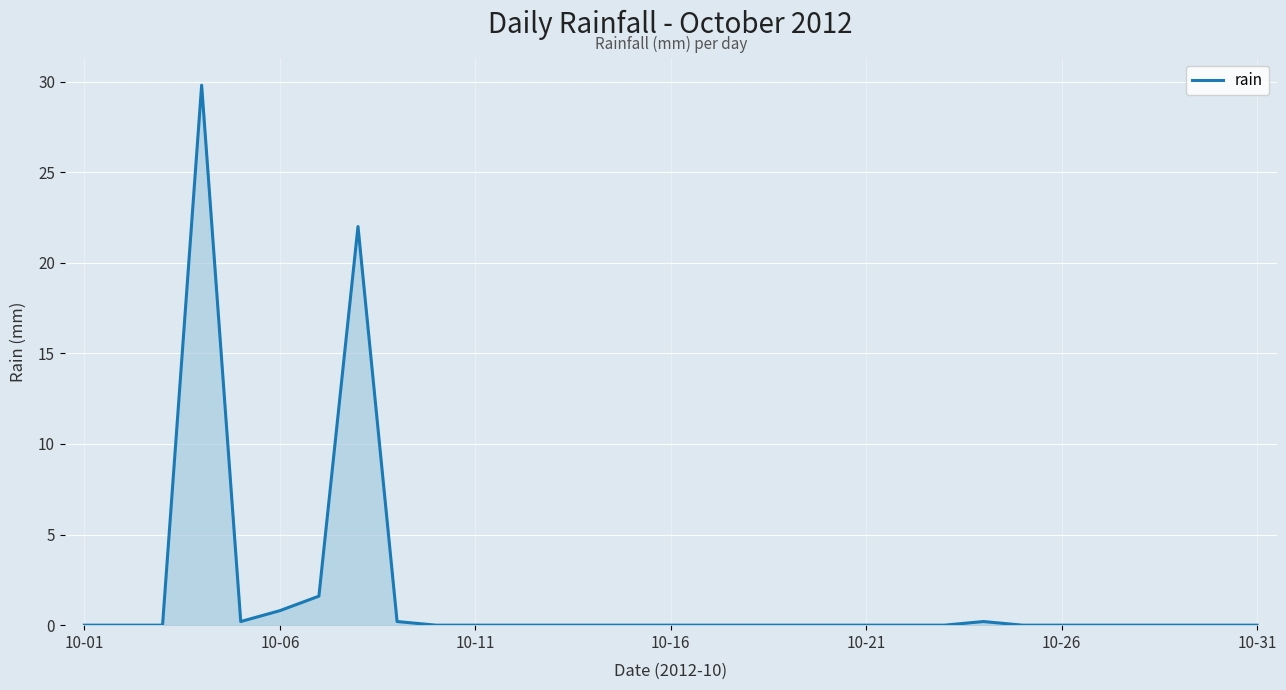

What is the difference between the maximum and minimum values?

29.8